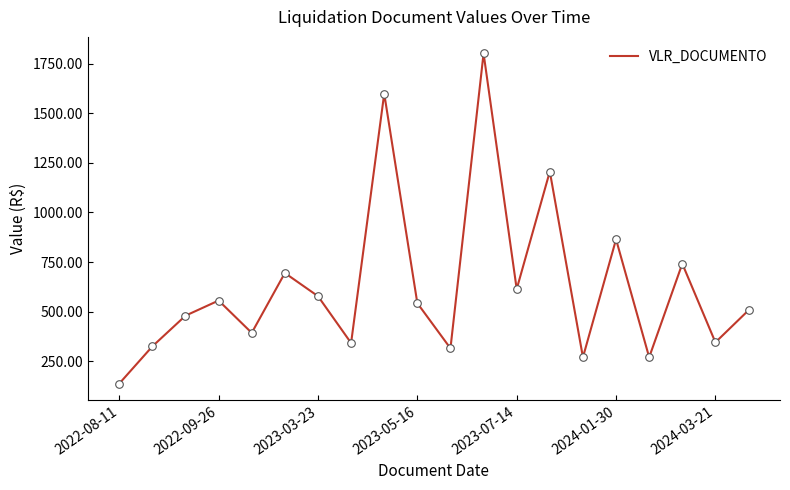

What is the maximum value shown in the chart?

1802.3